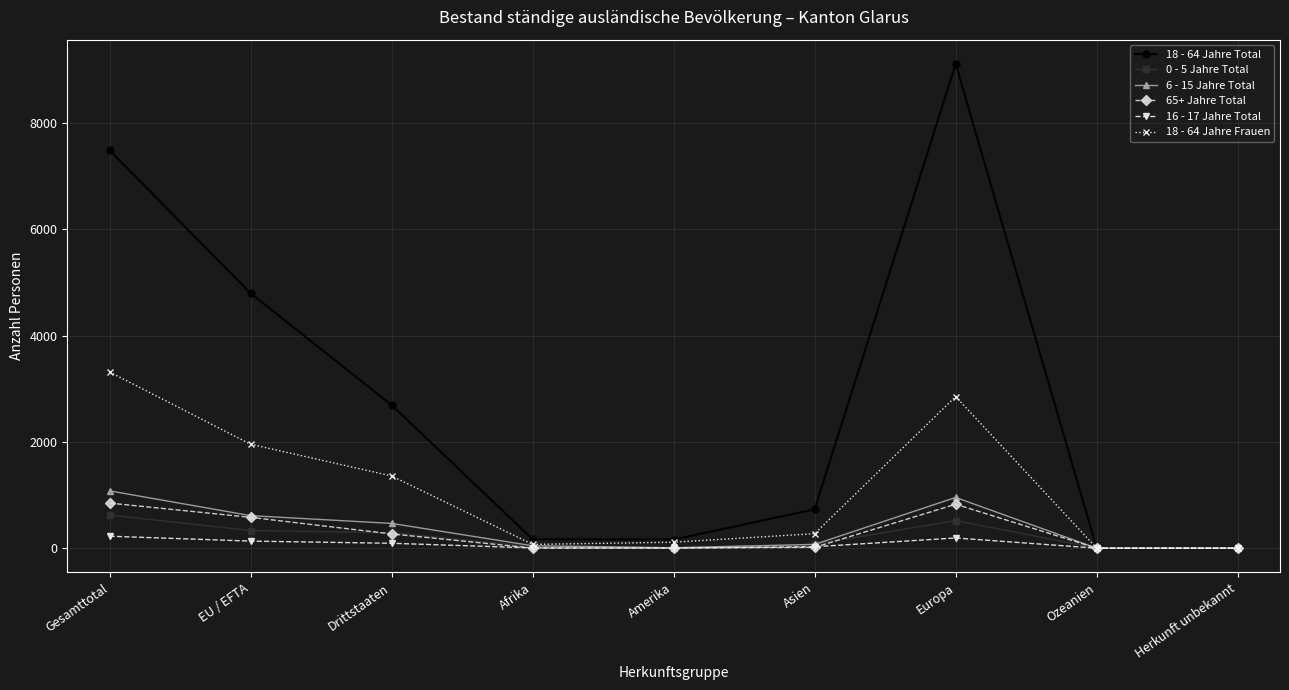

What is the difference between the maximum and second lowest values in the 0 - 5 Jahre Total series?

623